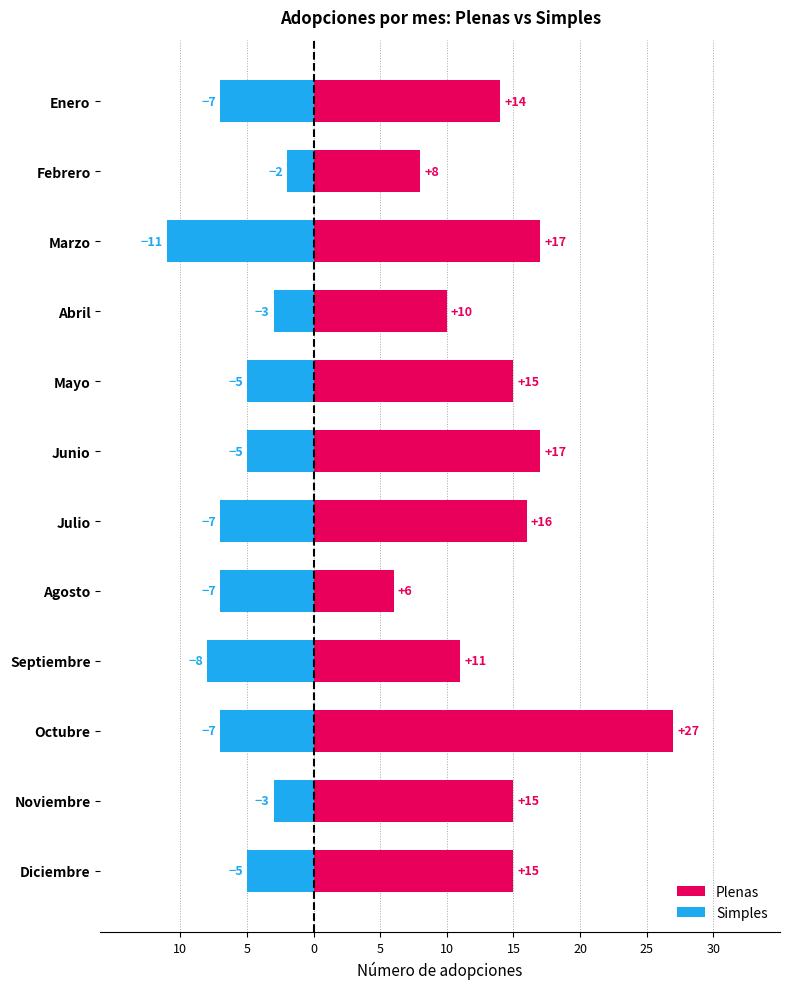

What are all the series names shown in the legend?

Plenas, Simples